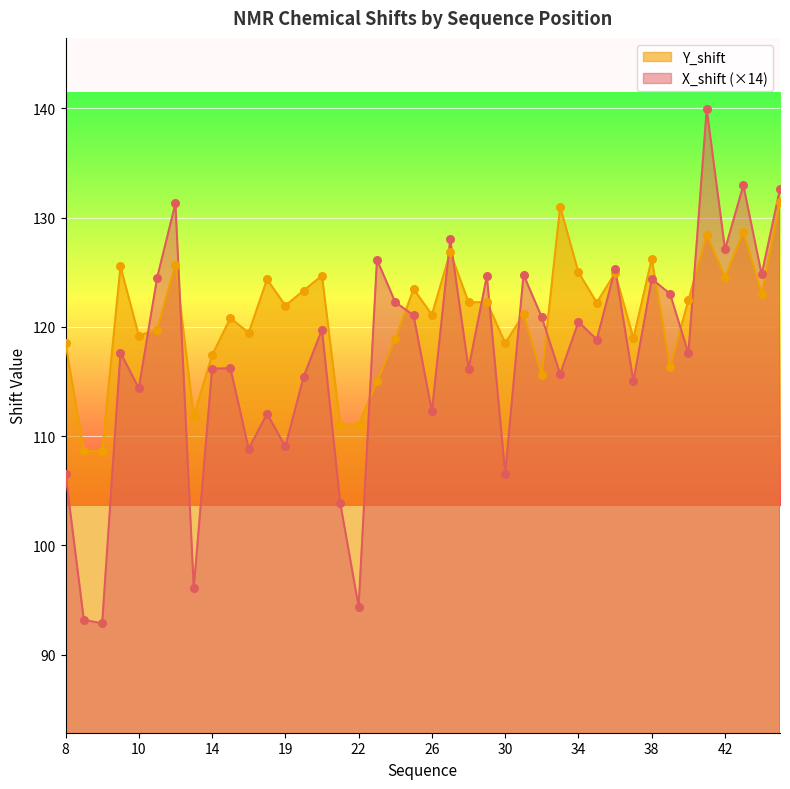

Which series contains the lowest Y value?

X_shift